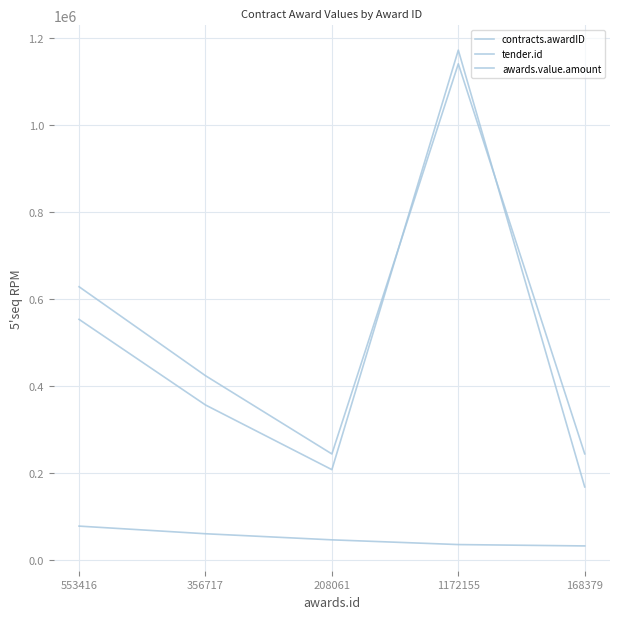

At which category is the sum across all series the highest?

1172155